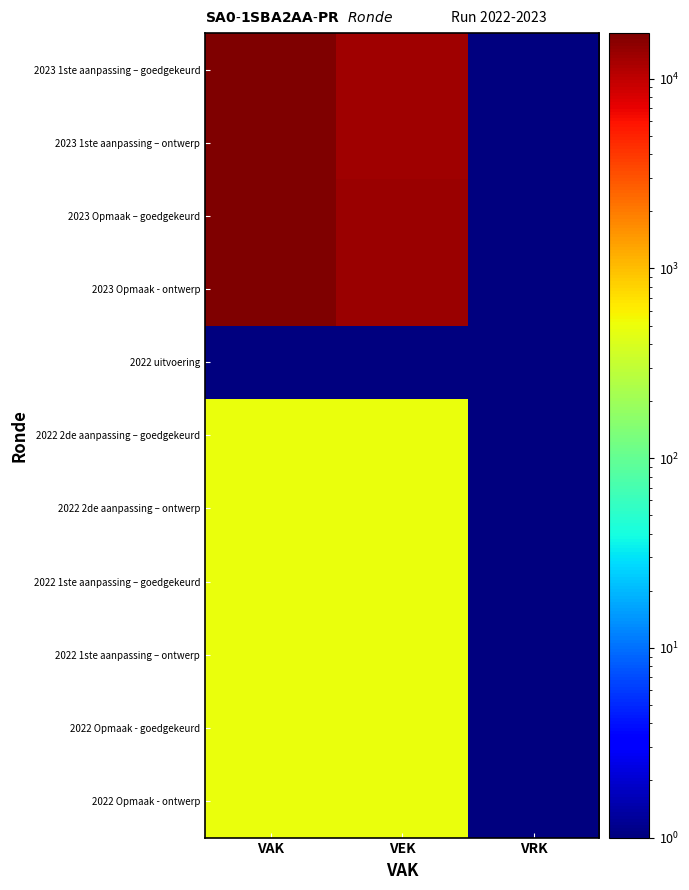

List the series in order of their peak value, highest first.

2023 1ste aanpassing – goedgekeurd, 2023 1ste aanpassing – ontwerp, 2023 Opmaak – goedgekeurd, 2023 Opmaak - ontwerp, 2022 2de aanpassing – goedgekeurd, 2022 2de aanpassing – ontwerp, 2022 1ste aanpassing – goedgekeurd, 2022 1ste aanpassing – ontwerp, 2022 Opmaak - goedgekeurd, 2022 Opmaak - ontwerp, 2022 uitvoering